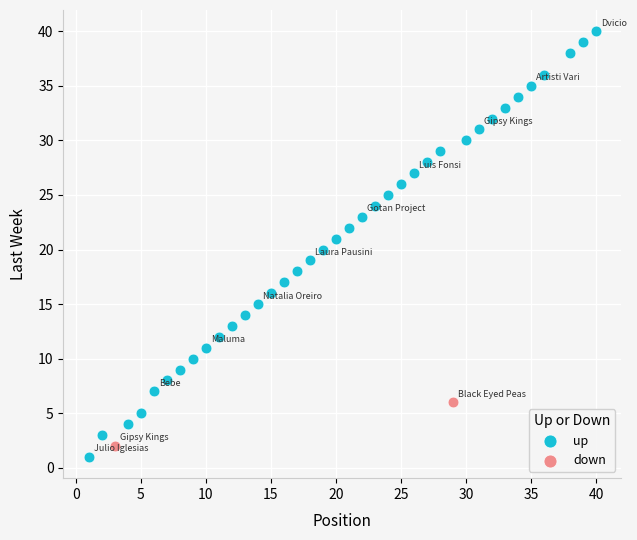

What are all the series names shown in the legend?

up, down